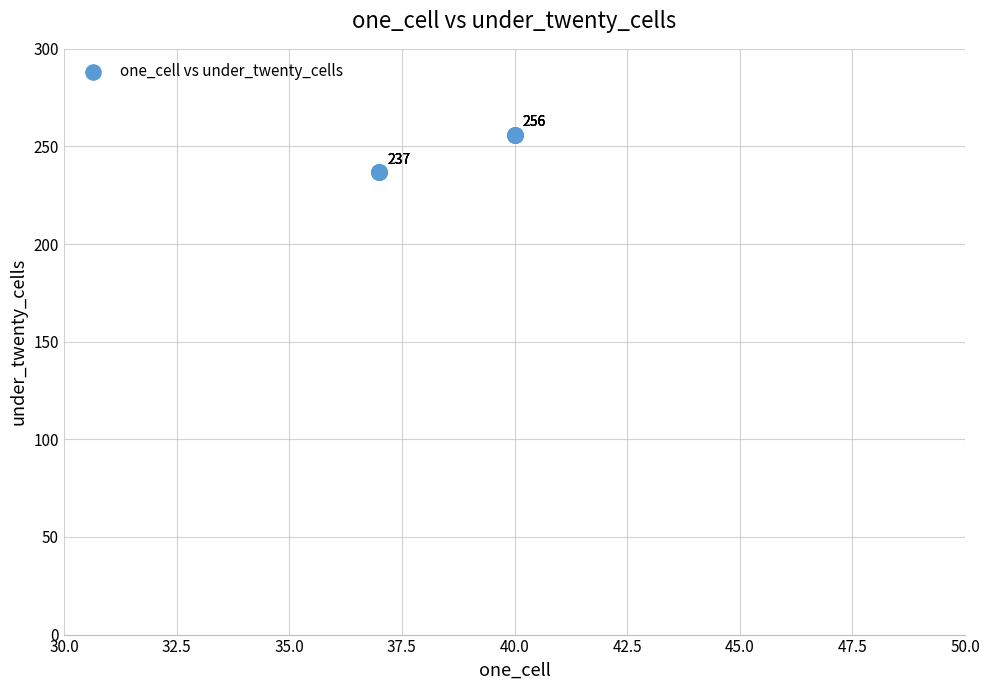

What Y value in the scatter plot is closest to 246?

237